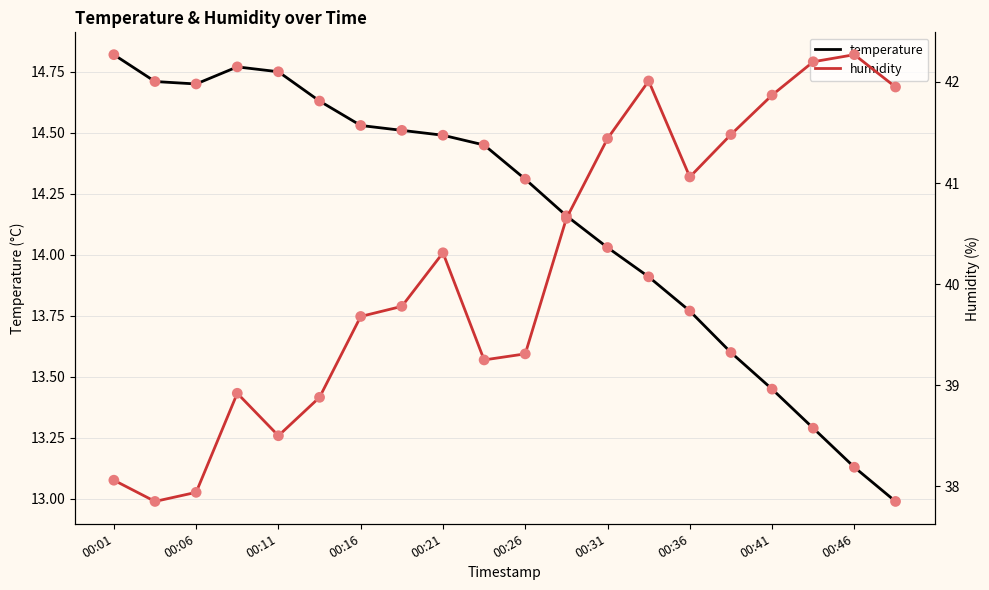

Which series contains the highest Y value?

humidity